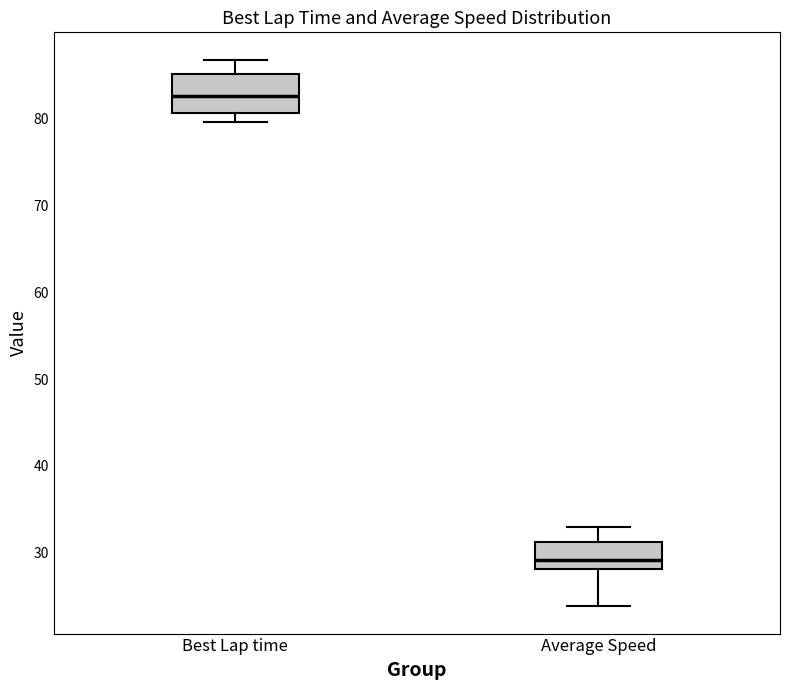

Reading left to right, transcribe this box plot: for each box, give where its median line is, the range the box spans, and where its two whiskers end, as read against the y-axis. The values are not printed on the chart, so give them approximately, as read against the axis.

Best Lap time: median 83, box 81 to 85, whiskers 80 to 87
Average Speed: median 29, box 28 to 31, whiskers 24 to 33